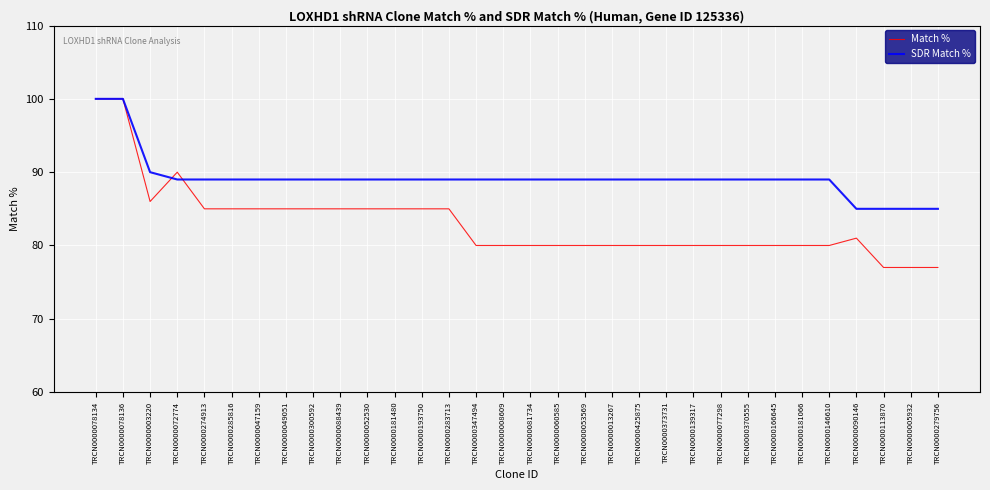

What position from the right is TRCN0000285816?

27